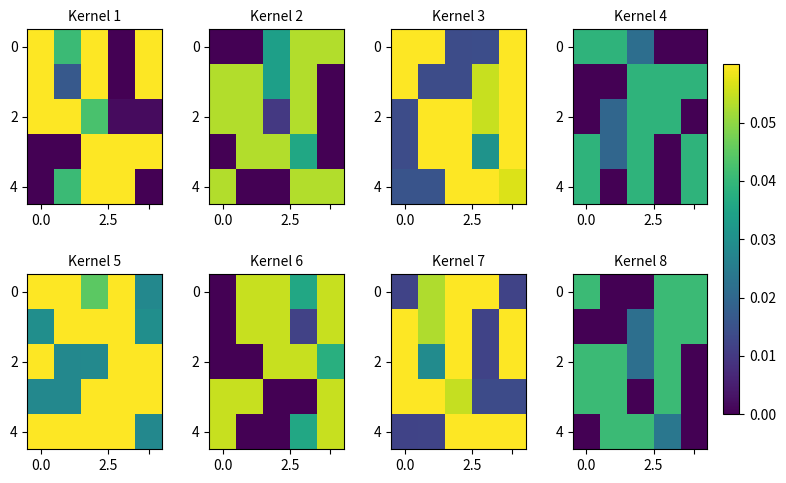

How many 0 values are between 0 and 1?

5